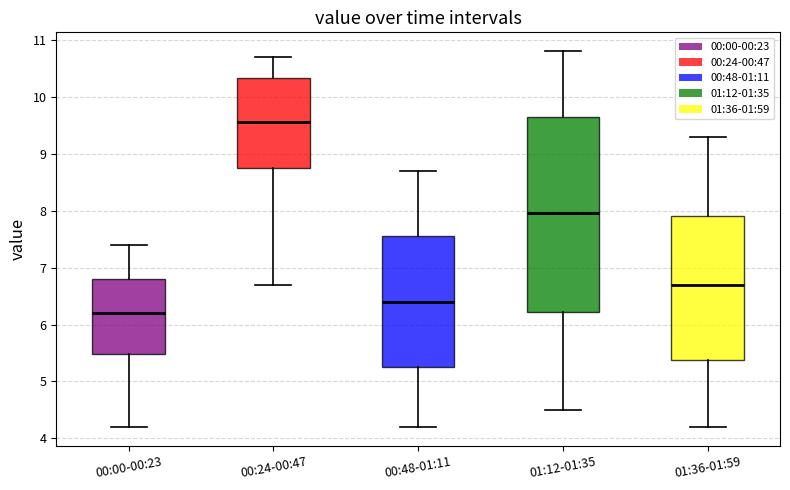

Which box is the tallest, from its lower edge to its upper edge?

01:12-01:35